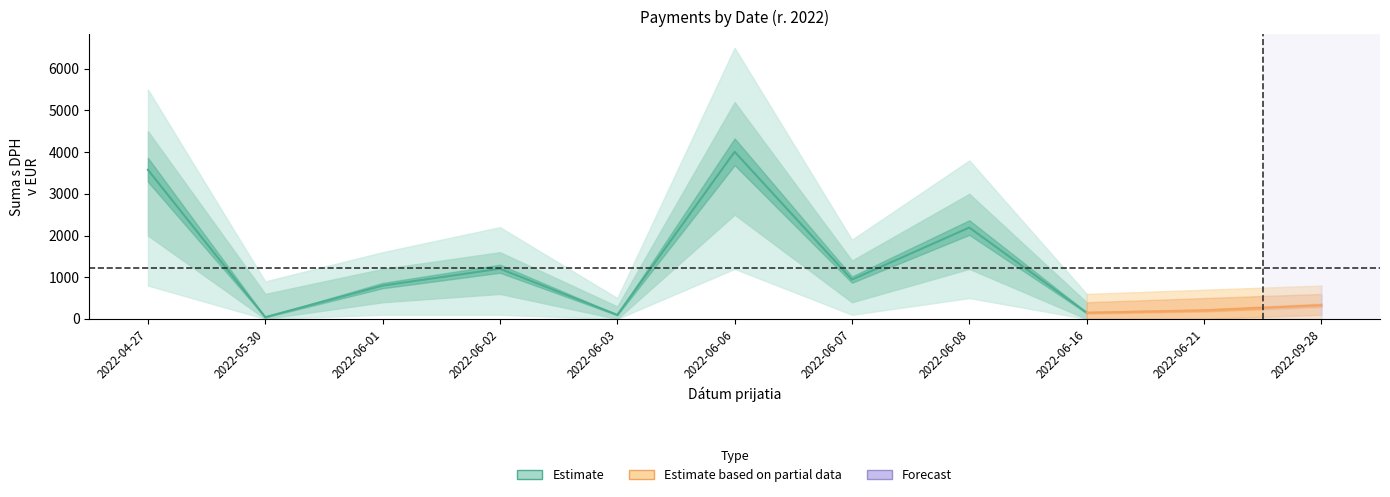

Approximately how many times larger is the value at 2022-06-02 compared to 2022-06-03?

12.5